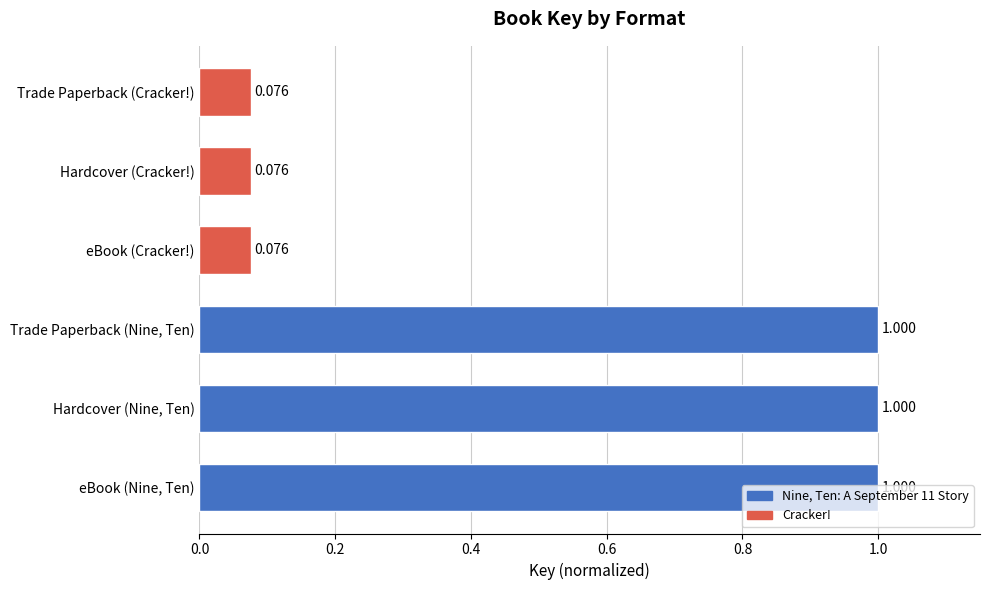

Which has a higher value, Hardcover (Cracker!) or eBook (Nine, Ten)?

eBook (Nine, Ten)